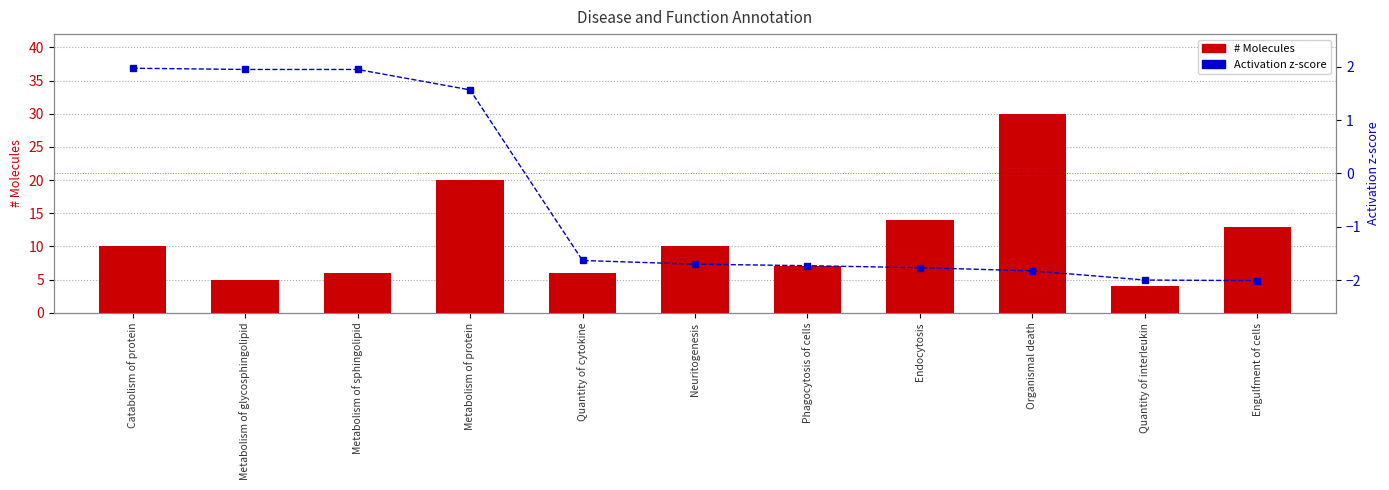

List the series in order of their peak value, lowest first.

Activation z-score, # Molecules